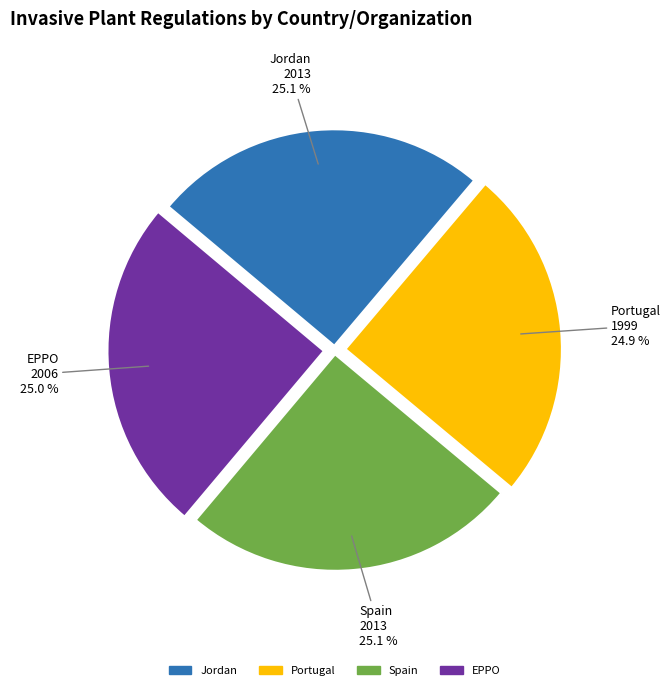

Does any single category account for the majority?

No